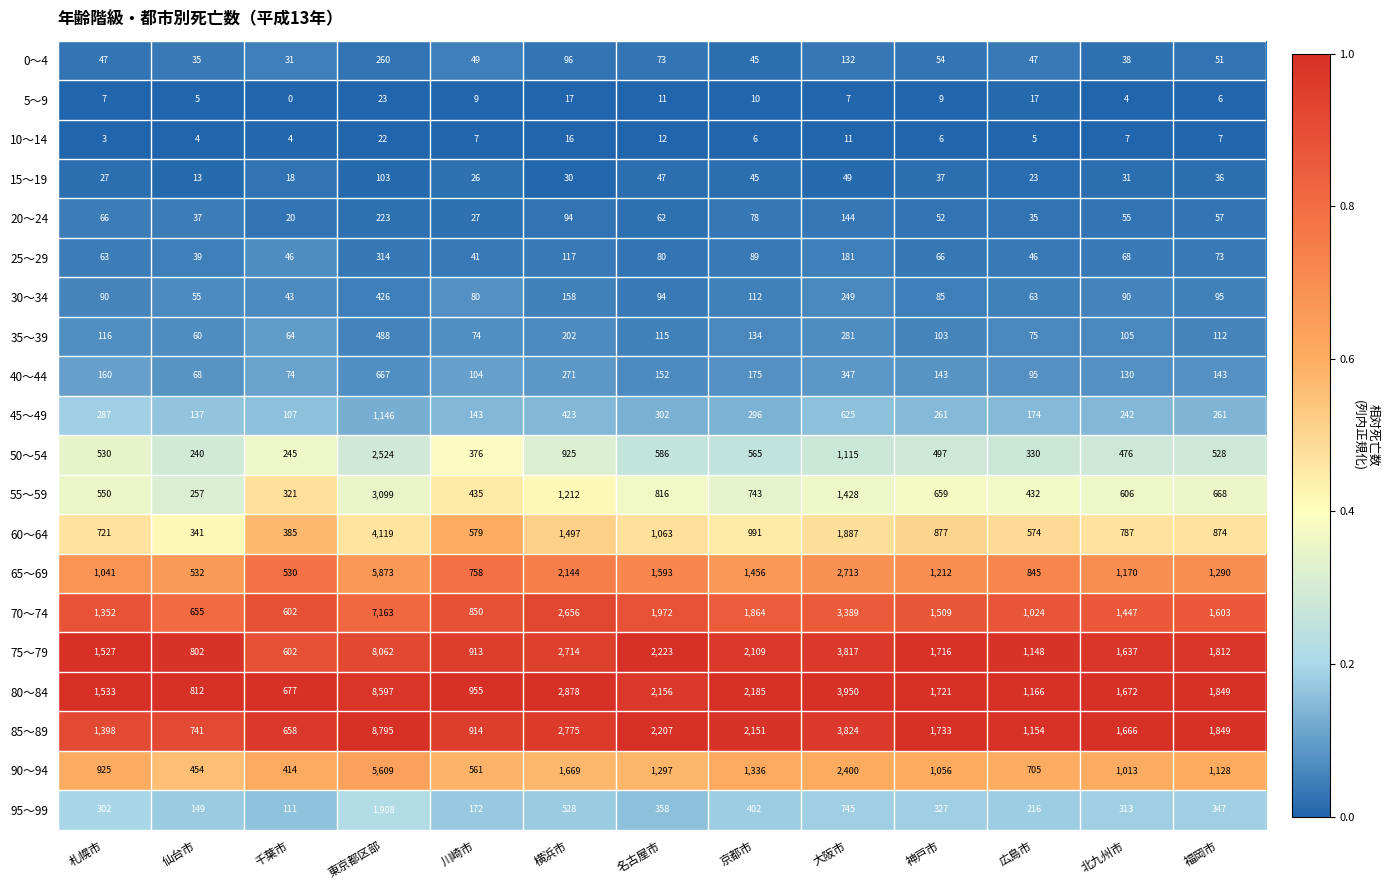

What is the total value across all series at 千葉市?

4952